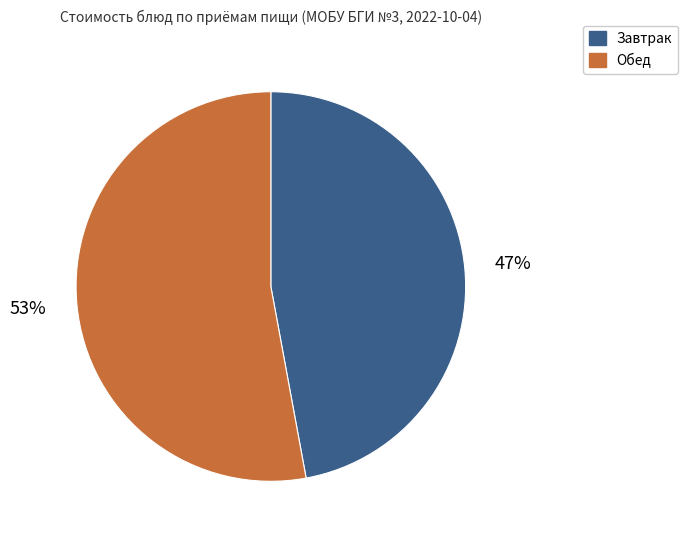

Do Завтрак and Обед together represent more than half of the pie?

Yes